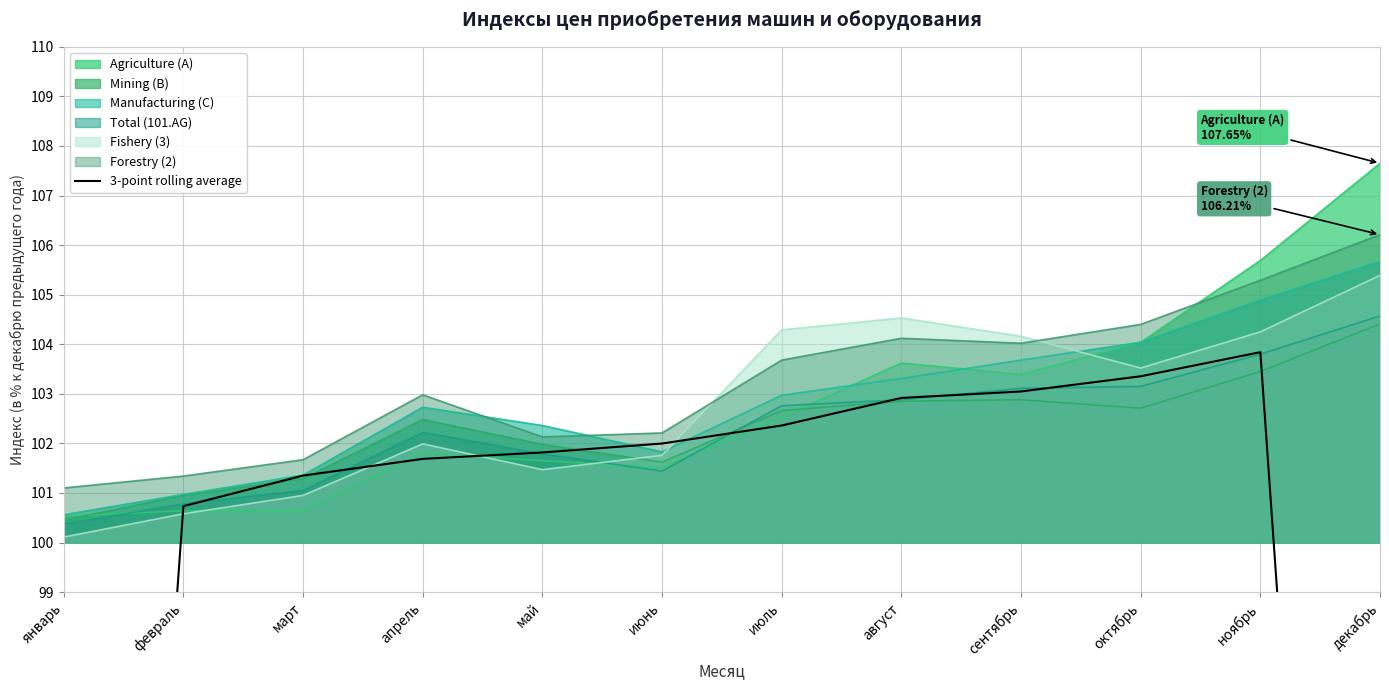

What value does the data have at октябрь?

103.4